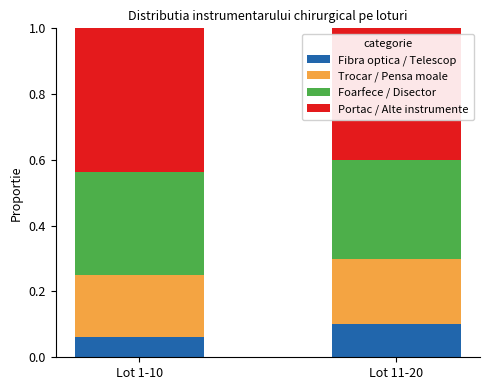

What are all the series names shown in the legend?

Fibra optica / Telescop, Trocar / Pensa moale, Foarfece / Disector, Portac / Alte instrumente